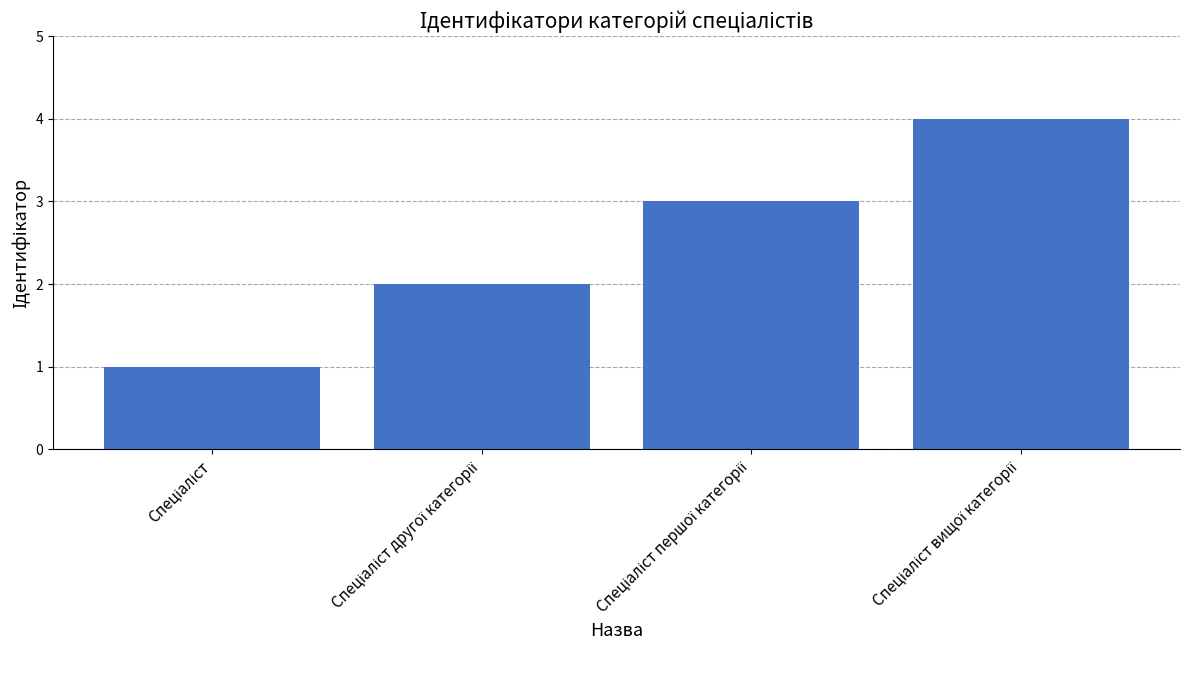

What is the maximum value shown in the chart?

4